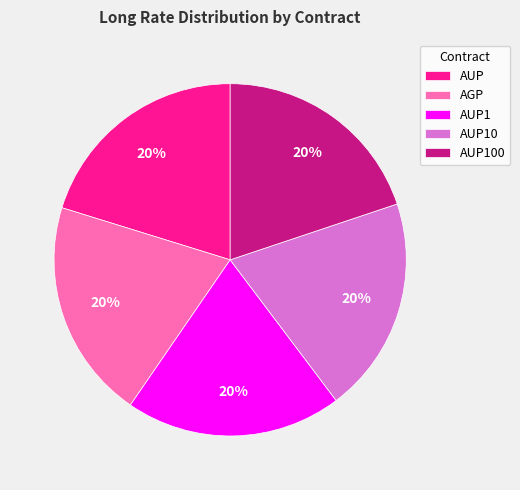

How many slices are in this pie chart?

5